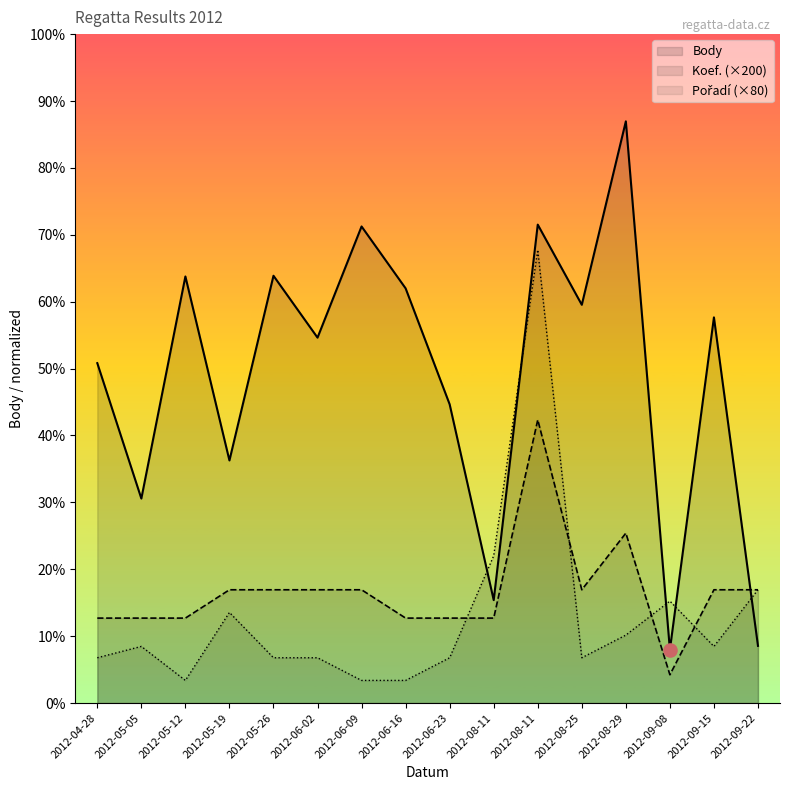

Which series has the largest total across all categories?

Body